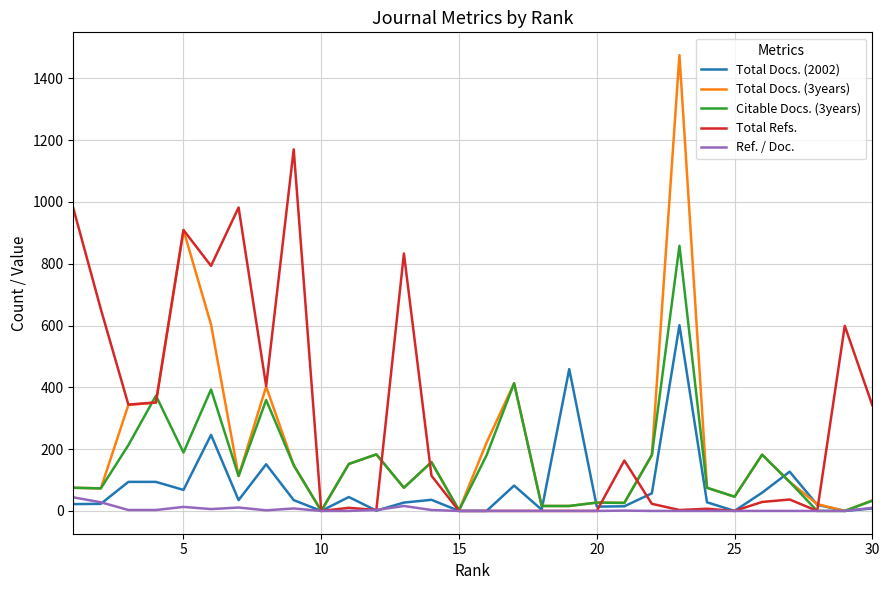

Which series has the largest total across all categories?

Total Refs.